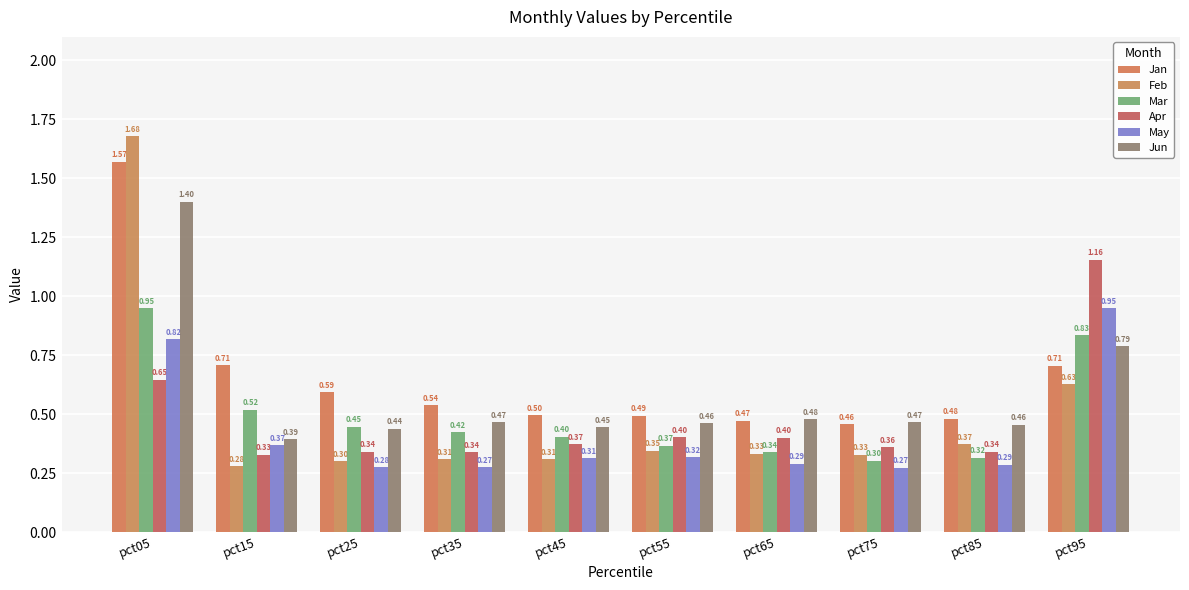

How many categories are shown in the chart?

10